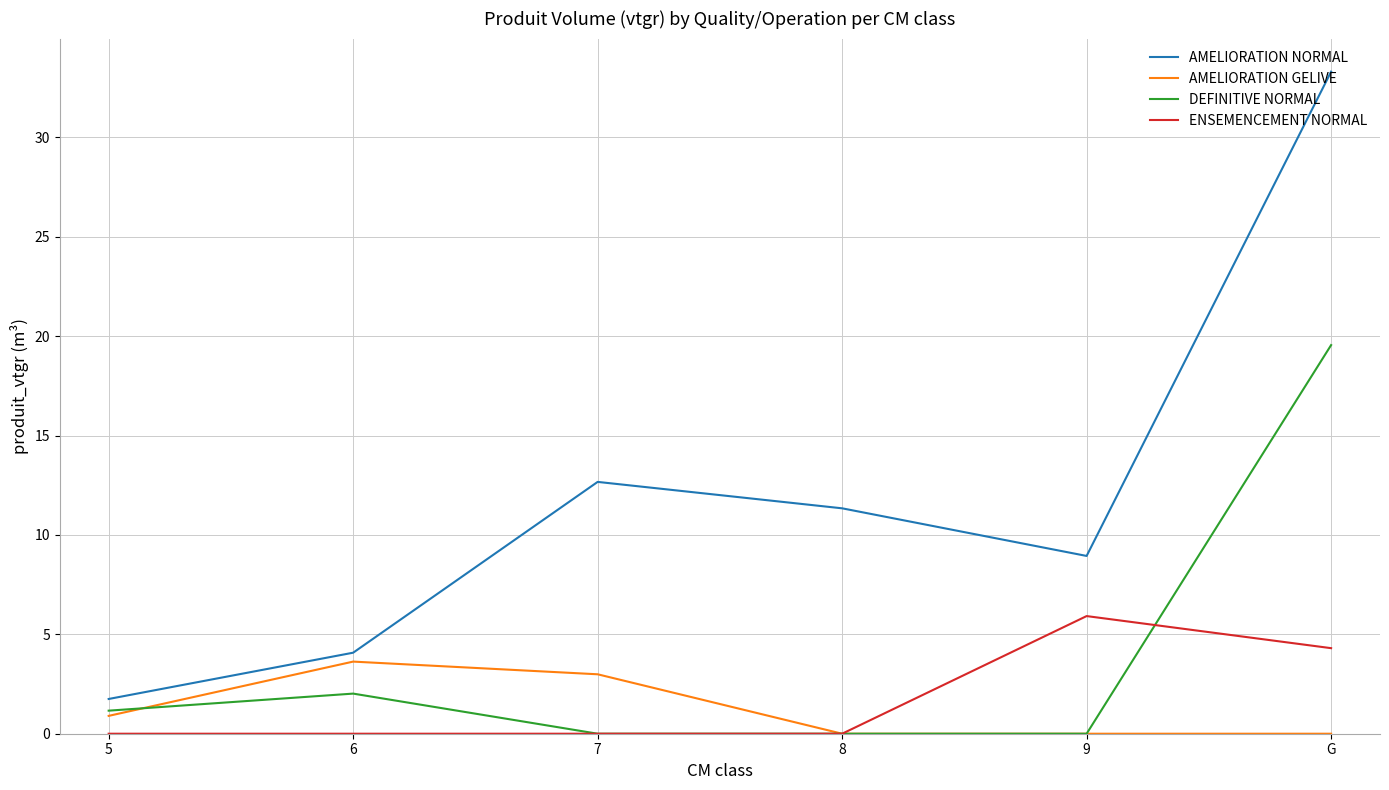

Which category has the highest value in the DEFINITIVE NORMAL series?

G